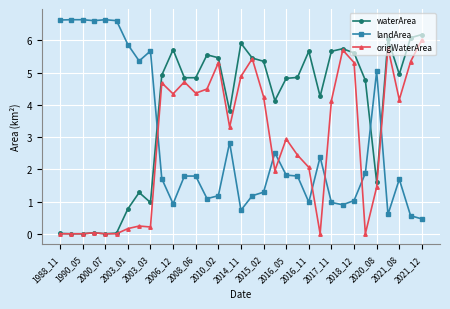

Which series has the largest total across all categories?

waterArea